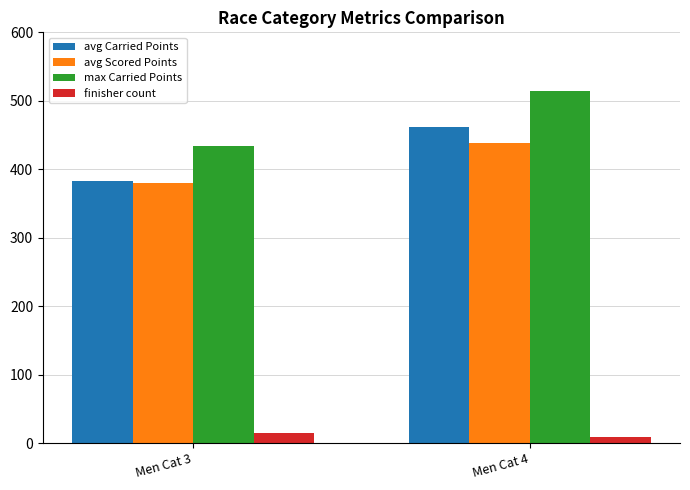

What is the average value of the max Carried Points series?

474.3